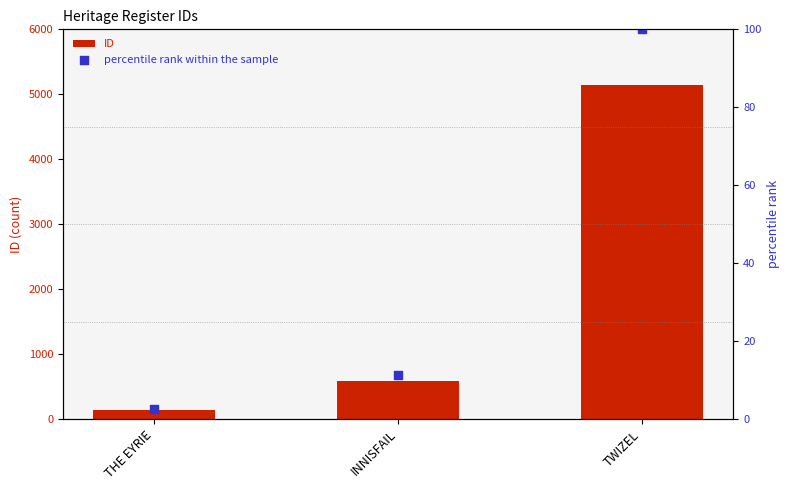

Which series has the largest Y range (max minus min)?

ID